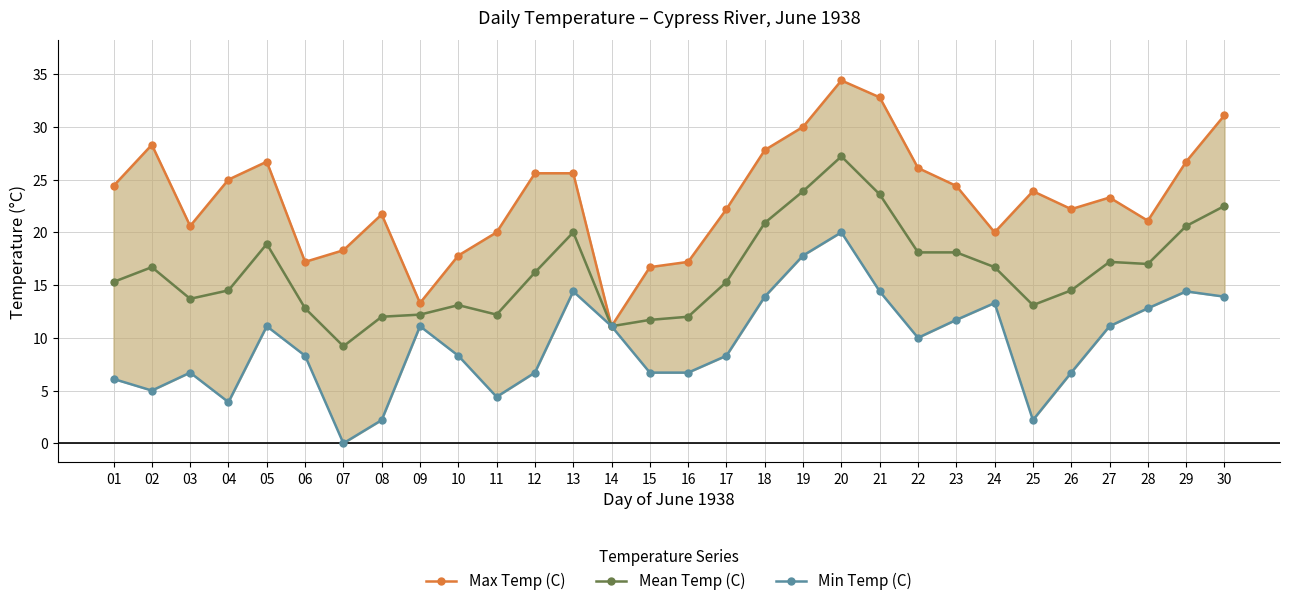

What are all the series names shown in the legend?

Max Temp (C), Mean Temp (C), Min Temp (C)